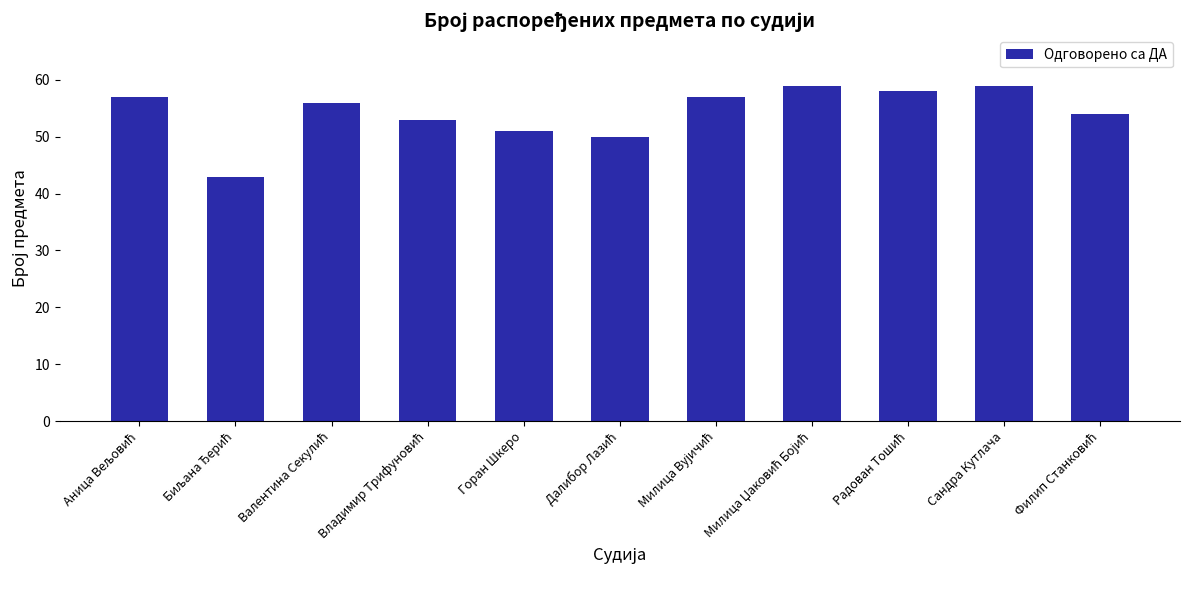

The chart shows a value of 86 at Горан Шкеро. True or false?

False